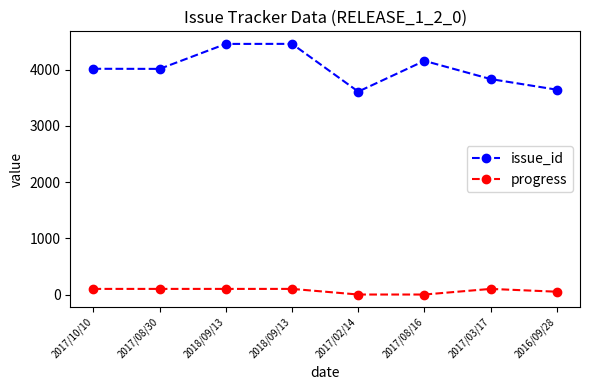

True or false: progress and issue_id cross at least once.

False